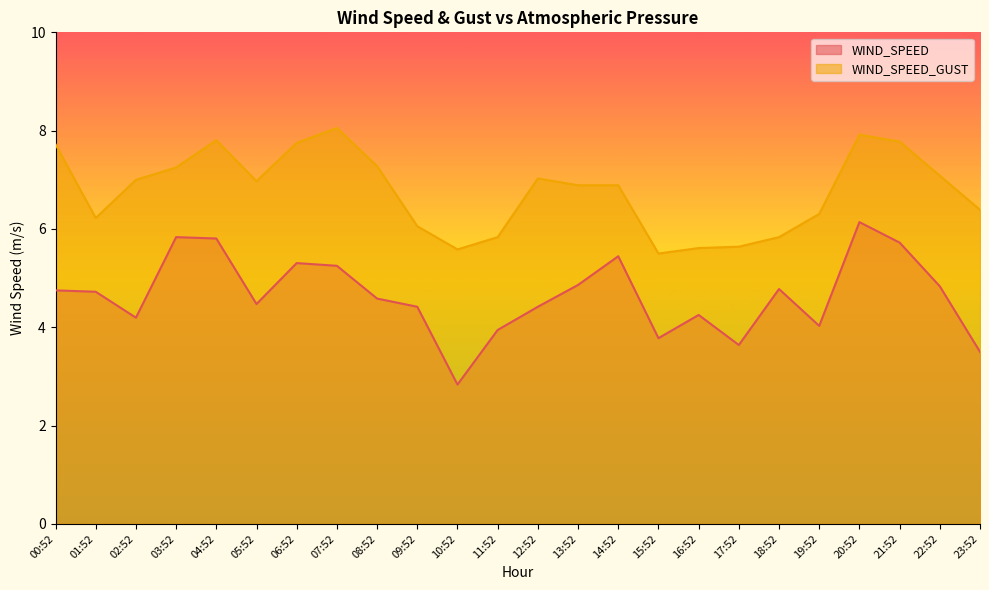

Between 04:52 and 20:52, which series saw the biggest shift?

WIND_SPEED